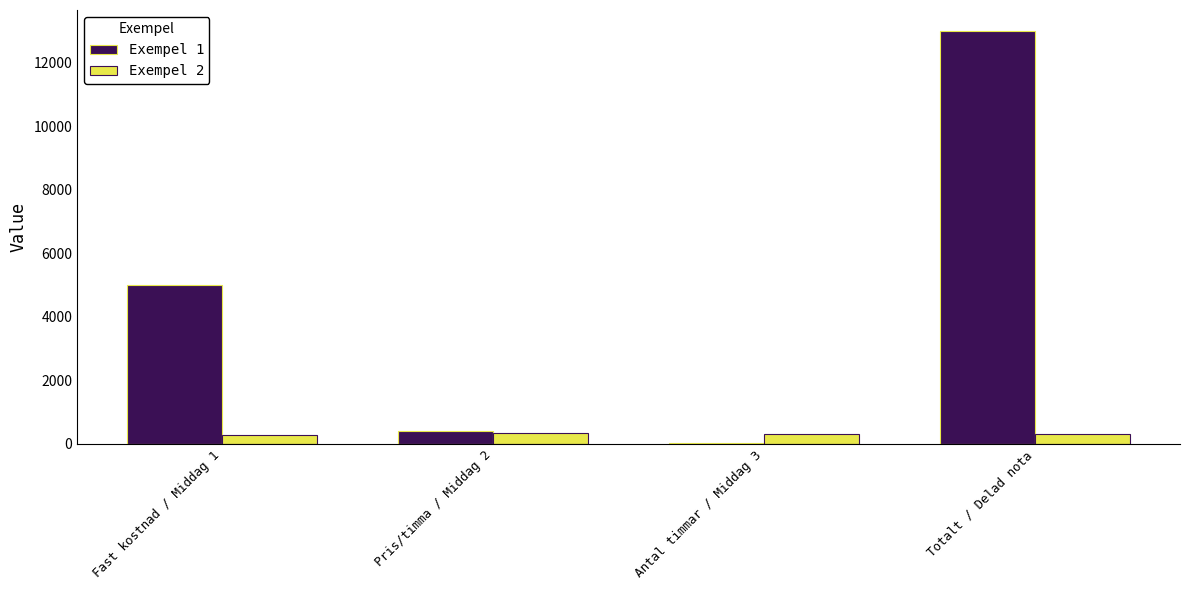

At which label does Exempel 1 reach its peak?

Totalt / Delad nota